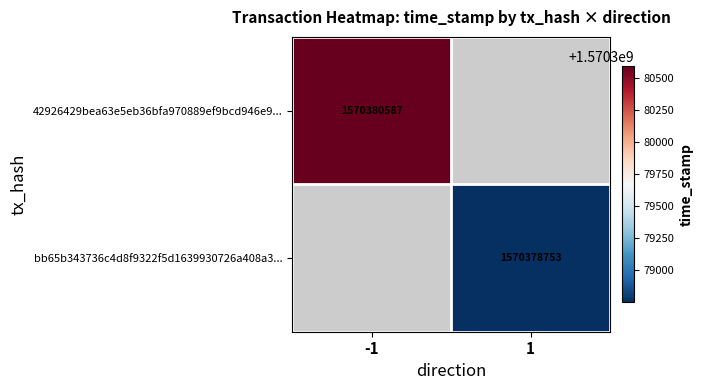

The bb65b343736c4d8f9322f5d1639930726a408a3... series shows 2360860706 at 1. True or false?

False